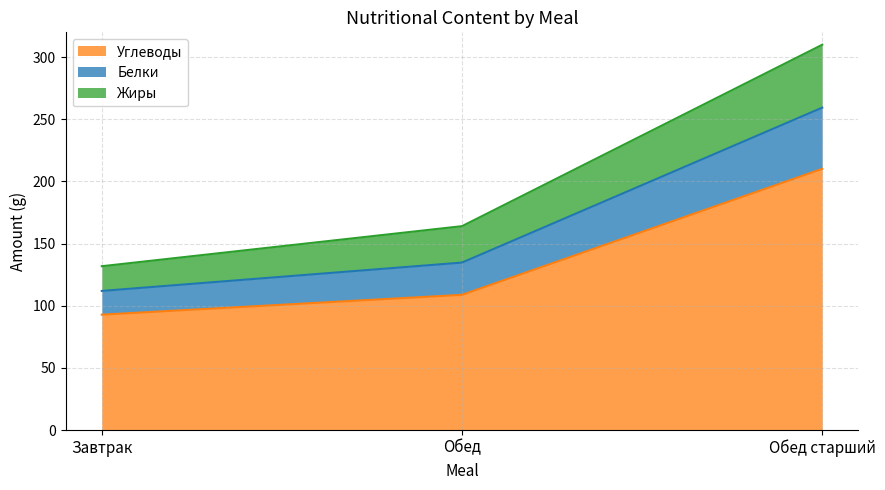

Where is Жиры nearest to the value 185?

Обед